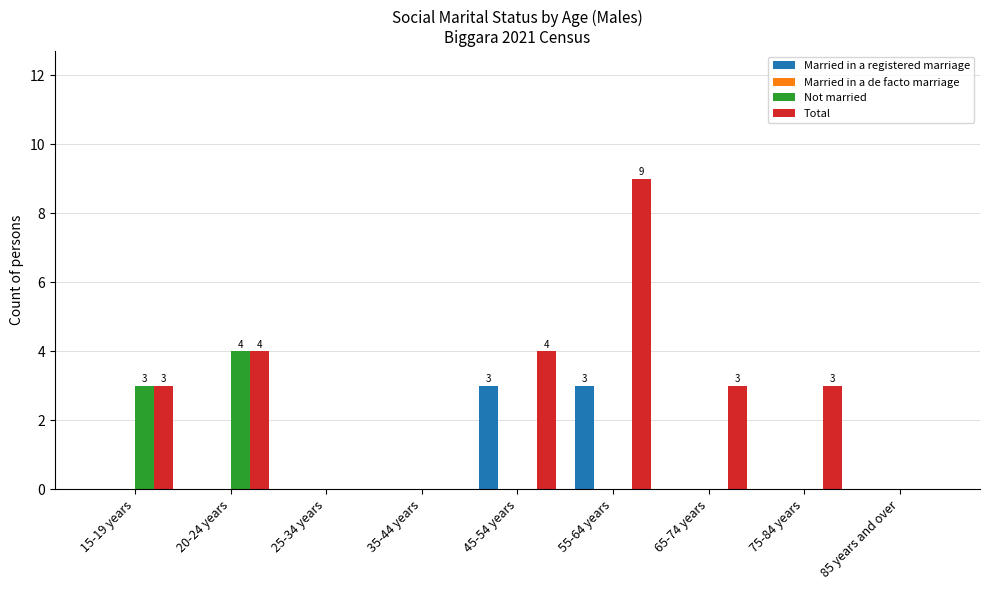

Reading left to right, list all the values displayed in this chart.

Married in a registered marriage: 15-19 years=0	20-24 years=0	25-34 years=0	35-44 years=0	45-54 years=3	55-64 years=3	65-74 years=0	75-84 years=0	85 years and over=0
Not married: 15-19 years=3	20-24 years=4	25-34 years=0	35-44 years=0	45-54 years=0	55-64 years=0	65-74 years=0	75-84 years=0	85 years and over=0
Total: 15-19 years=3	20-24 years=4	25-34 years=0	35-44 years=0	45-54 years=4	55-64 years=9	65-74 years=3	75-84 years=3	85 years and over=0